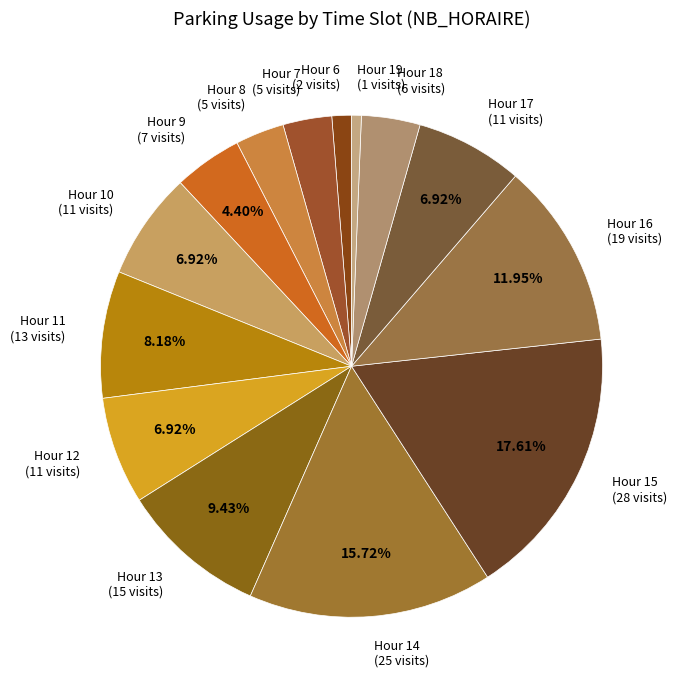

What is the largest slice in the pie chart?

Hour 15